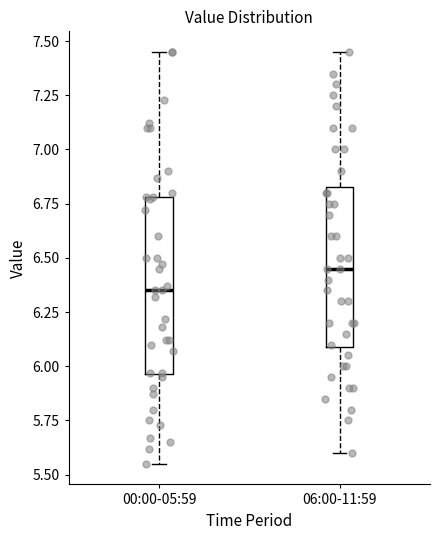

Comparing the boxes themselves (not the whiskers), which one is the tallest?

00:00-05:59